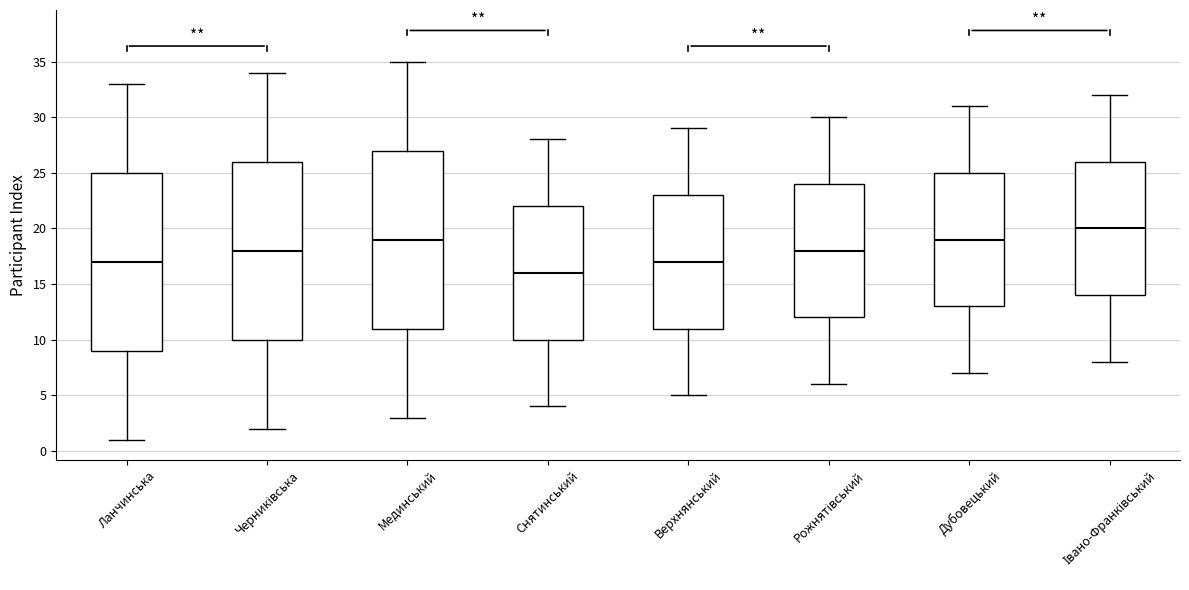

Reading left to right, transcribe this box plot: for each box, give where its median line is, the range the box spans, and where its two whiskers end, as read against the y-axis. The values are not printed on the chart, so give them approximately, as read against the axis.

Ланчинська: median 17, box 9 to 25, whiskers 1 to 33
Черниківська: median 18, box 10 to 26, whiskers 2 to 34
Мединський: median 19, box 11 to 27, whiskers 3 to 35
Снятинський: median 16, box 10 to 22, whiskers 4 to 28
Верхнянський: median 17, box 11 to 23, whiskers 5 to 29
Рожнятівський: median 18, box 12 to 24, whiskers 6 to 30
Дубовецький: median 19, box 13 to 25, whiskers 7 to 31
Івано-Франківський: median 20, box 14 to 26, whiskers 8 to 32